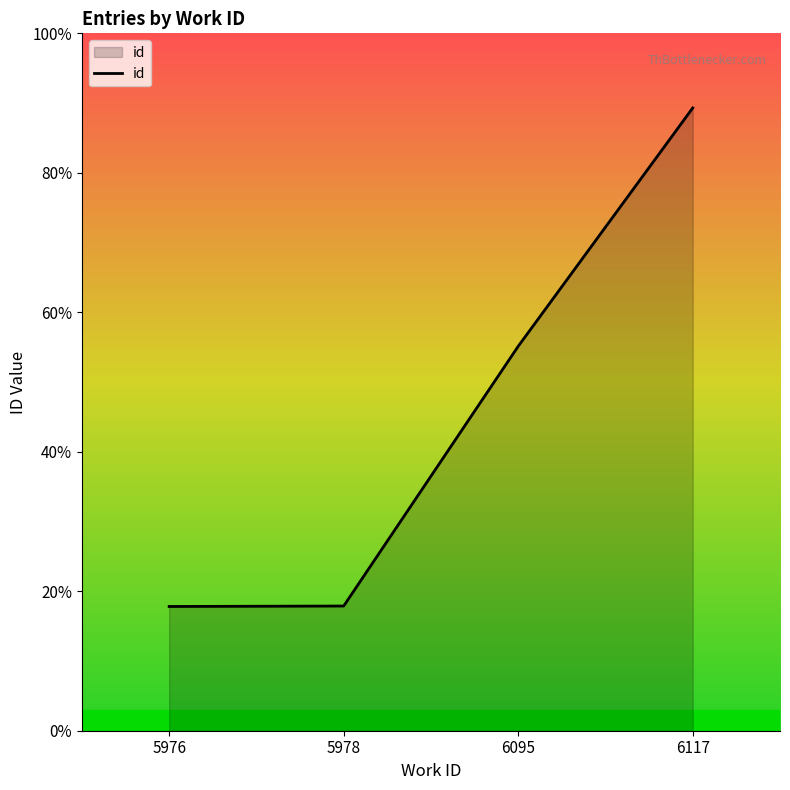

Is this an area chart (filled region under the line)?

Yes